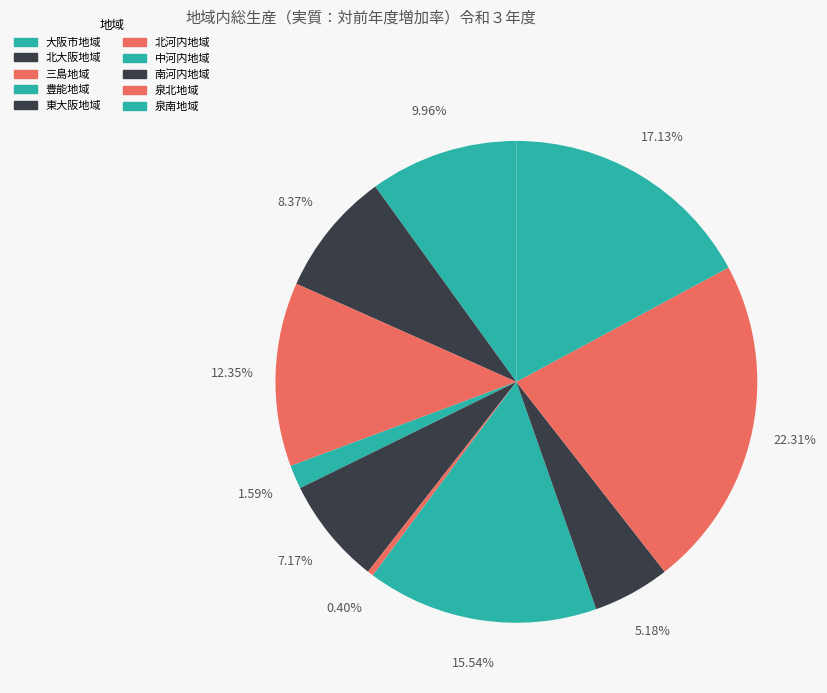

Is it true that 北大阪地域 is 14% of the pie?

False